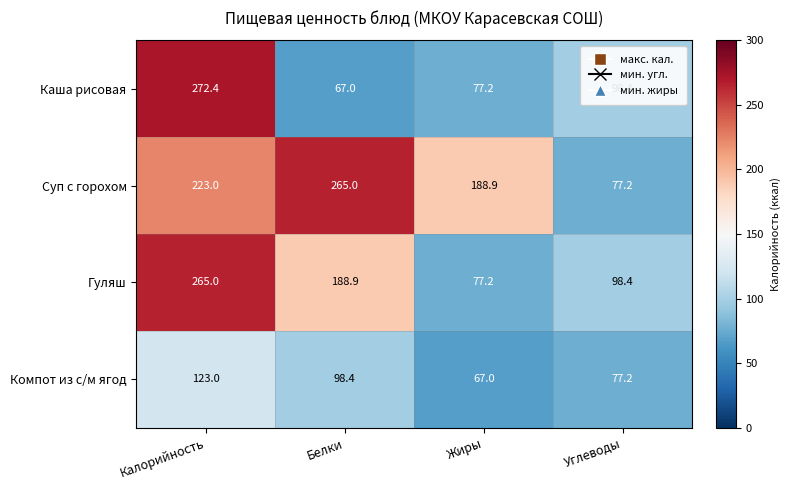

What is the minimum value shown in the chart?

67.0